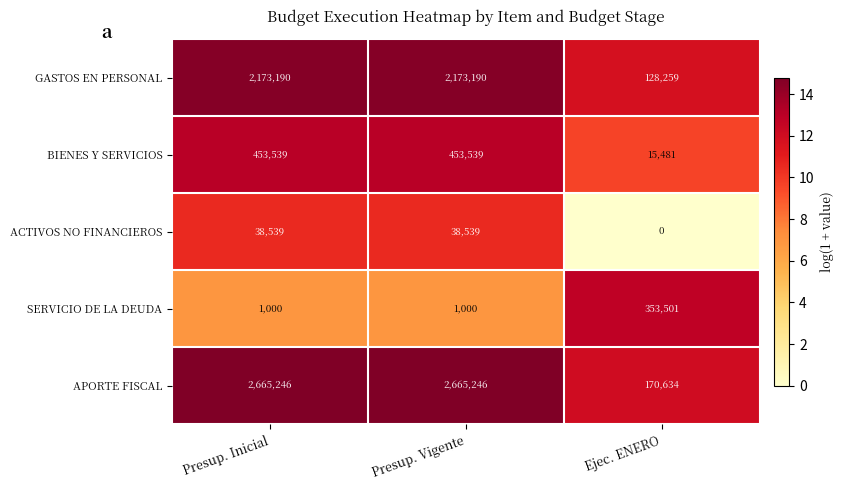

Which series has the largest range (max minus min)?

APORTE FISCAL